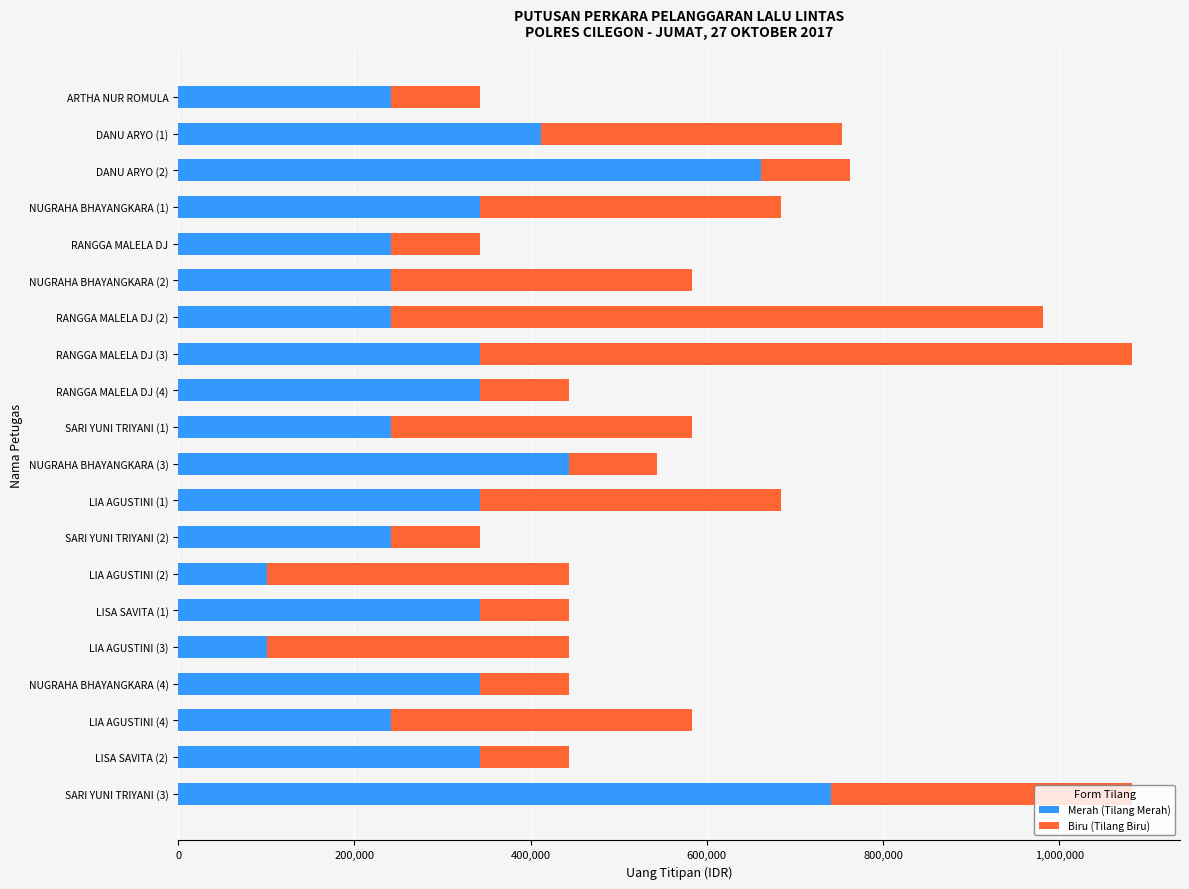

What is the lowest value of the Merah (Tilang Merah) series?

101000